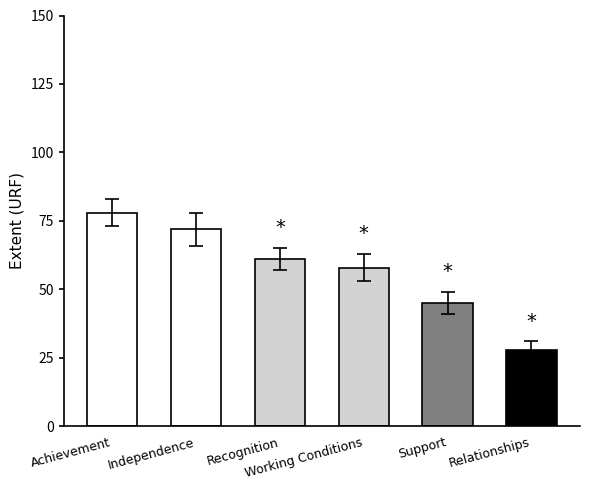

Rank the categories by value from highest to lowest.

Achievement, Independence, Recognition, Working Conditions, Support, Relationships